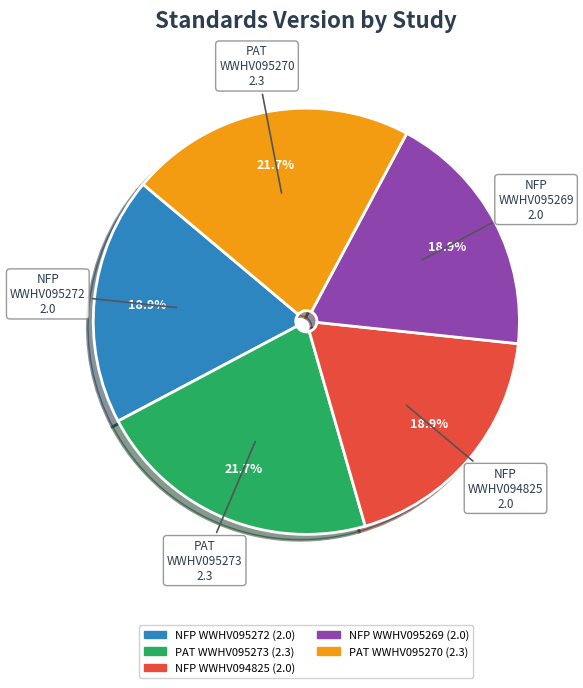

What is the total percentage of PAT WWHV095270 and NFP WWHV095269?

40.6%